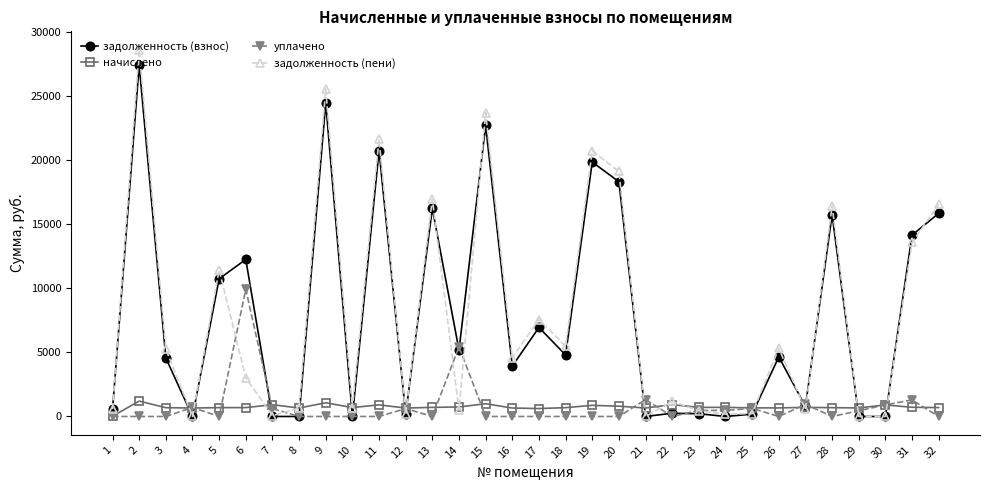

True or false: задолженность (взнос) has more than 2 points higher than both neighbors.

True